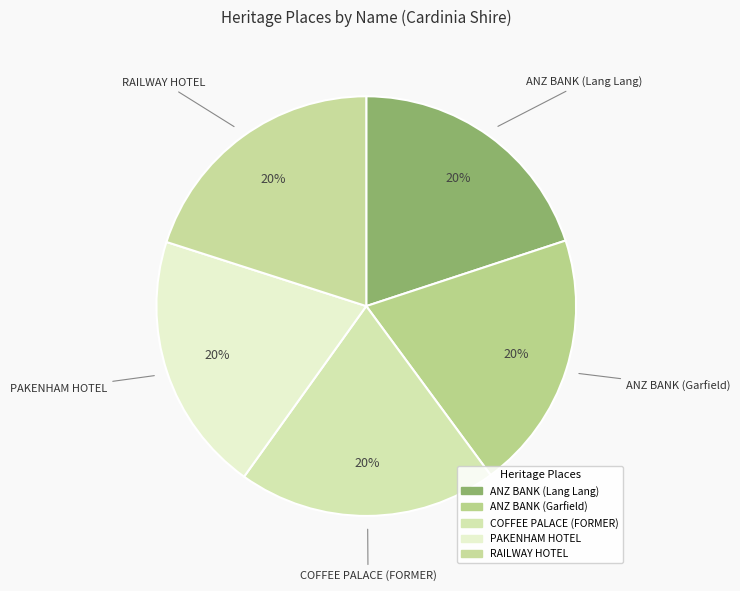

Approximately how many times larger is the value at ANZ BANK (Lang Lang) compared to ANZ BANK (Garfield)?

1.0